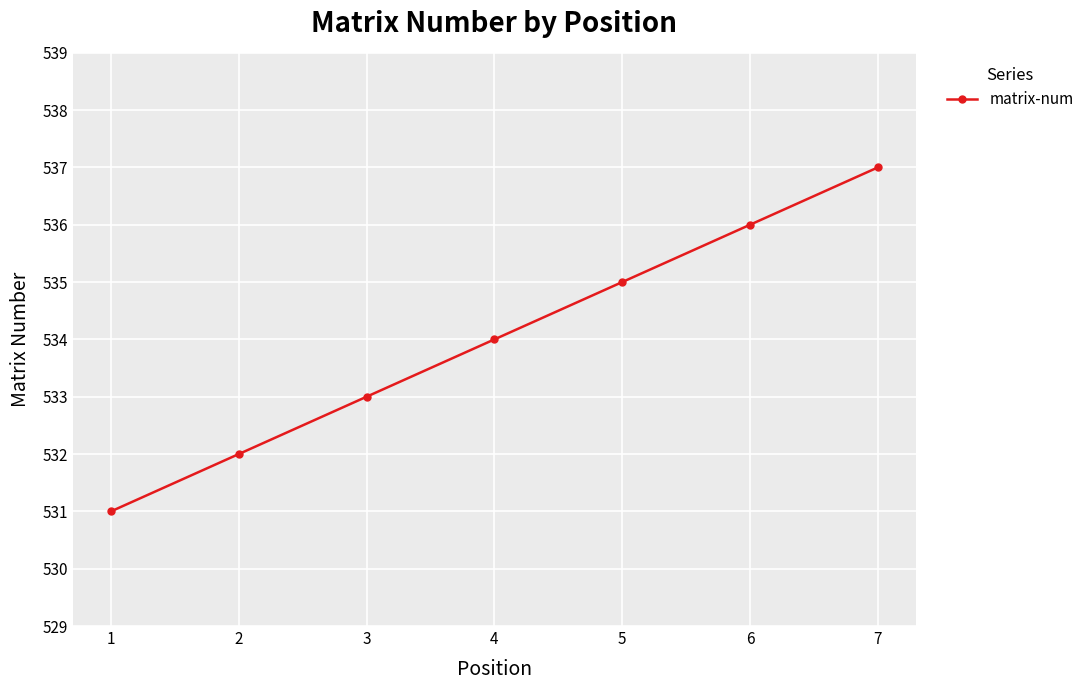

What is the value of the 4th point from the left?

534